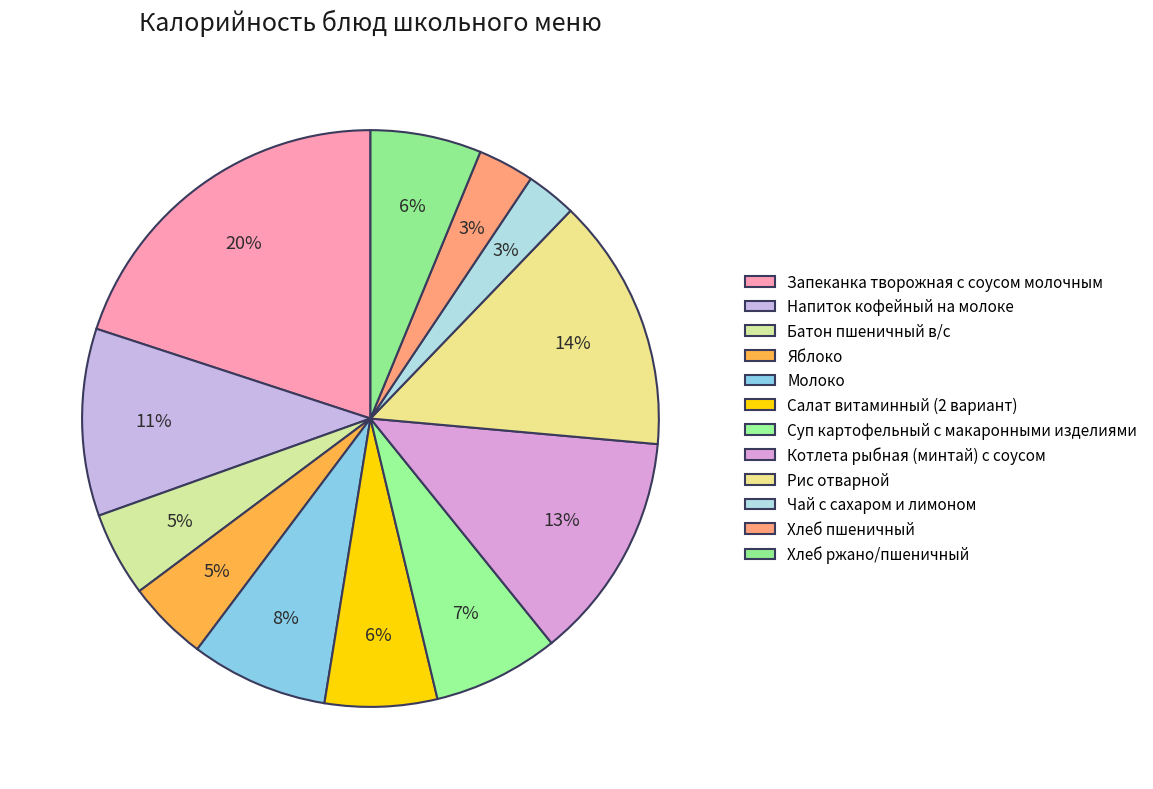

True or false: Суп картофельный с макаронными изделиями accounts for 1% of the total.

False